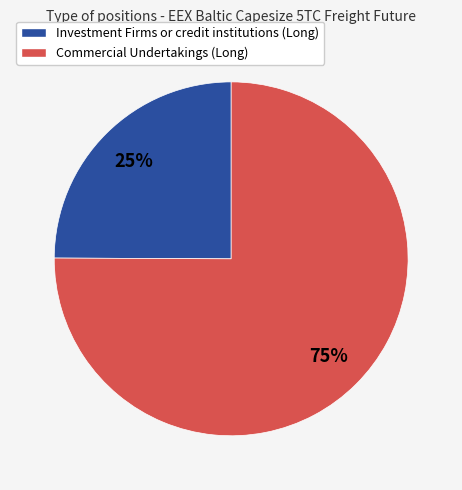

Is there any slice that represents more than half of the pie?

Yes